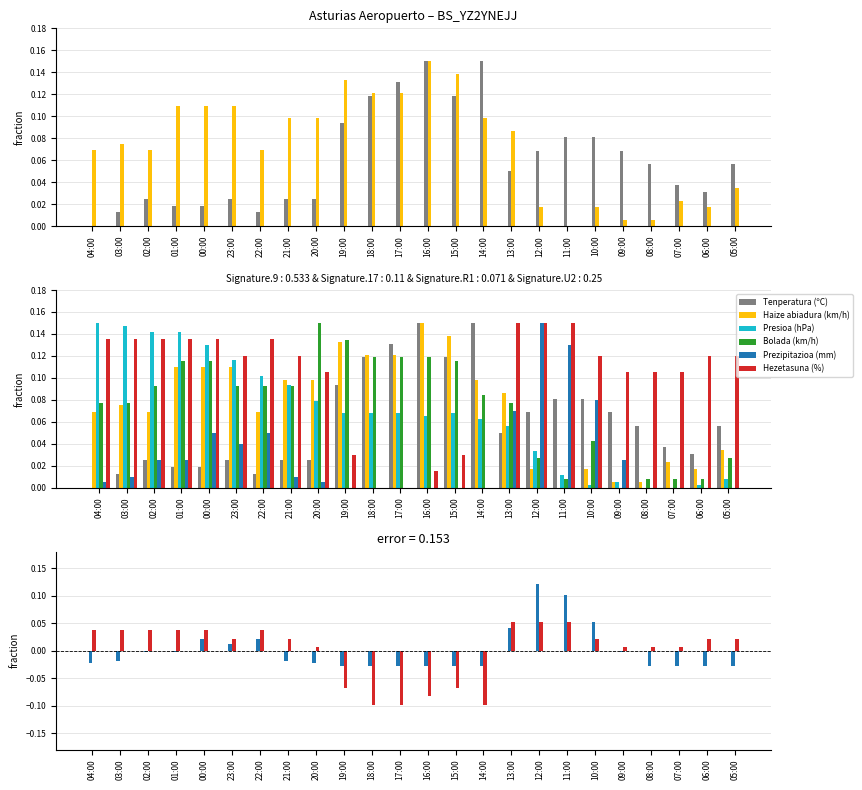

True or false: Prezipitazioa (mm) has a value of -0.0 at 16:00.

True